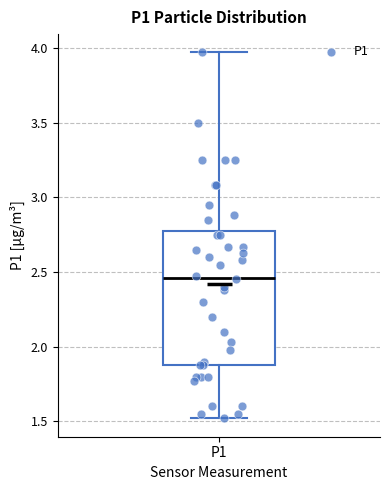

Where is the upper edge of the box for P1 on the y-axis? The values are not printed on the chart, so give them approximately, as read against the axis.

2.80